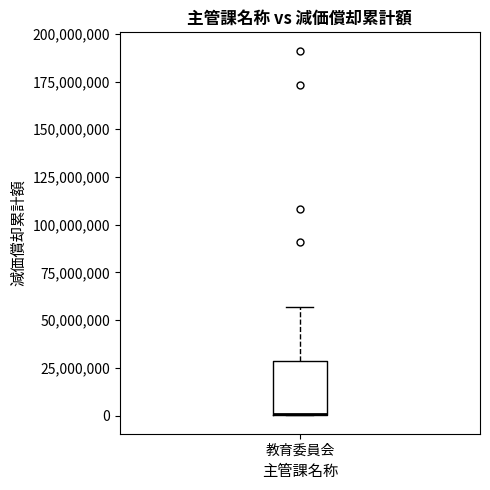

Where does the upper whisker of the box for 教育委員会 end on the y-axis? The values are not printed on the chart, so give them approximately, as read against the axis.

55000000